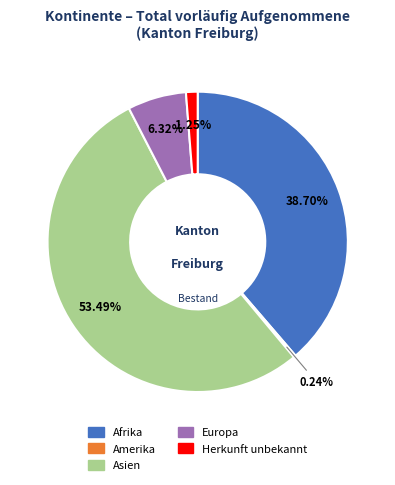

What is the largest slice in the pie chart?

Asien